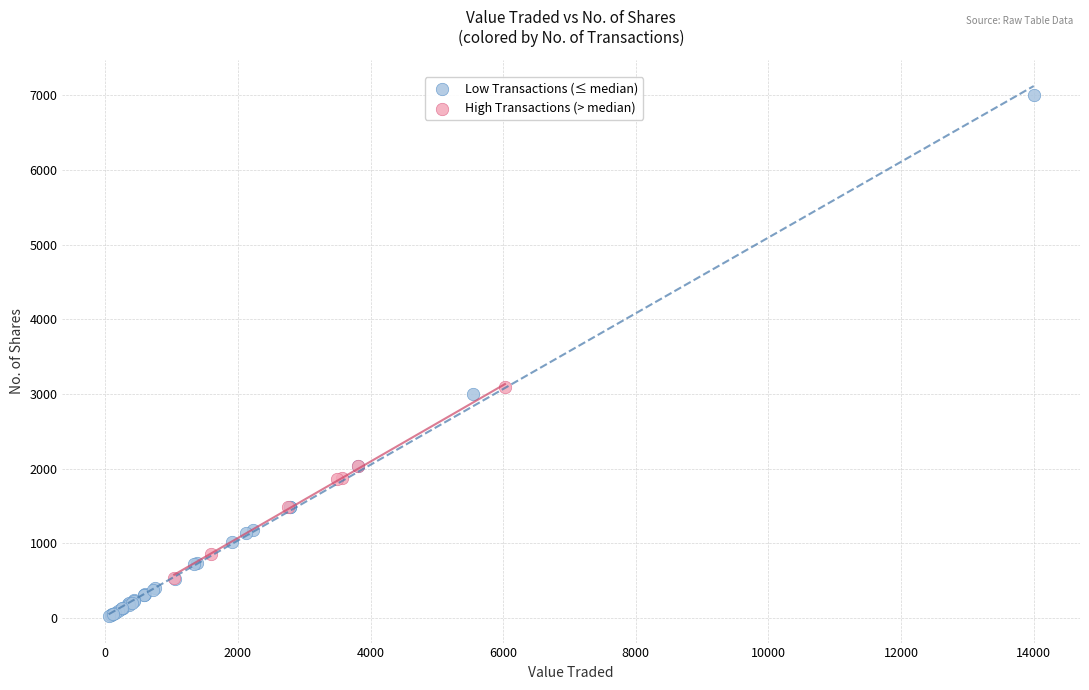

Which series contains the highest Y value?

Low Transactions (≤ median)